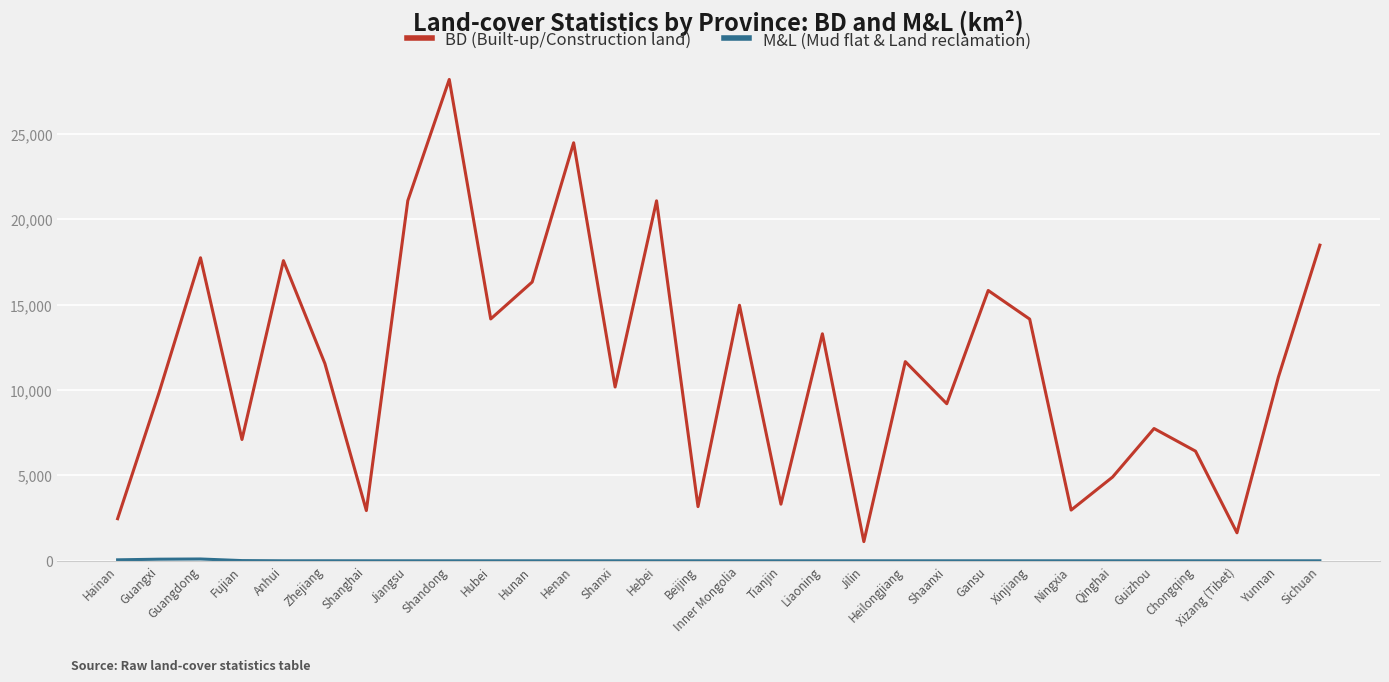

Which series has the largest total across all categories?

BD (Built-up/Construction land)